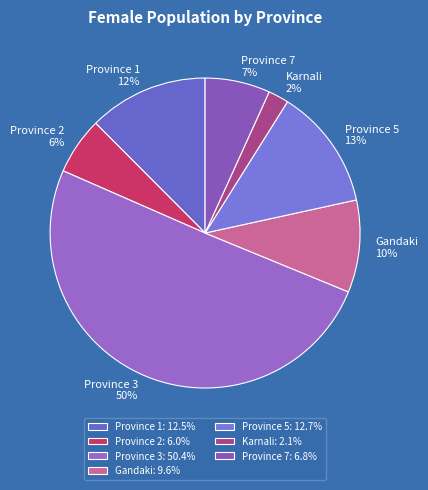

Is the sum of Province 5 and Province 7 greater than half?

No